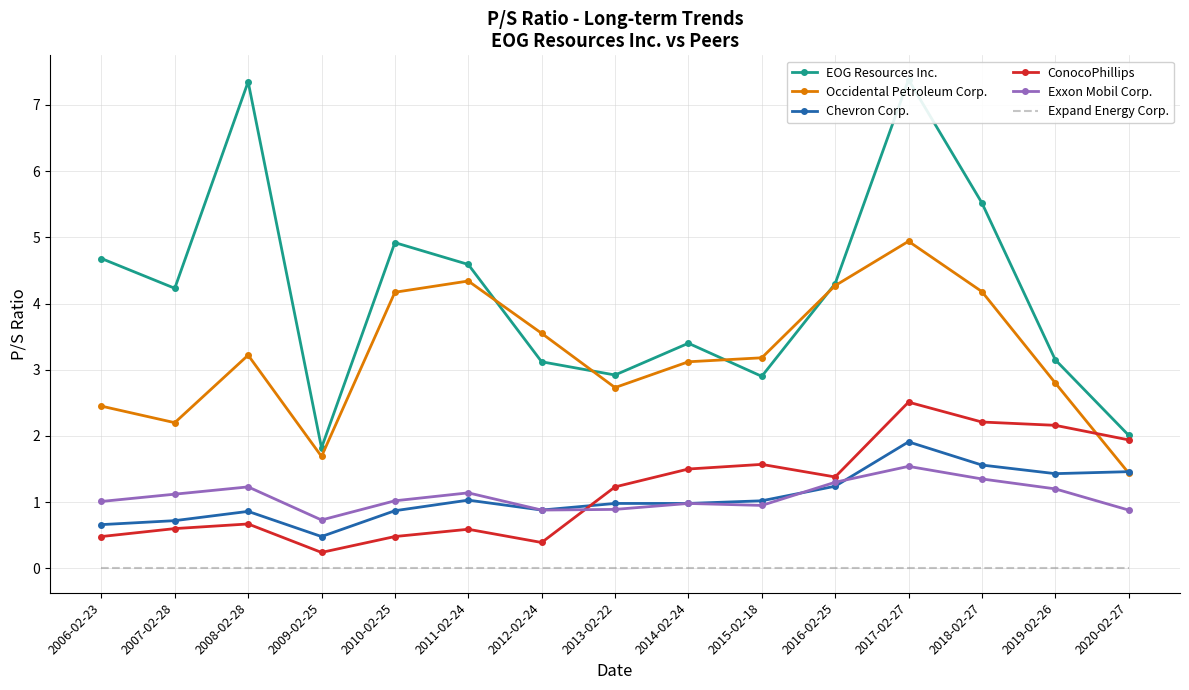

How many series are shown in this chart?

6